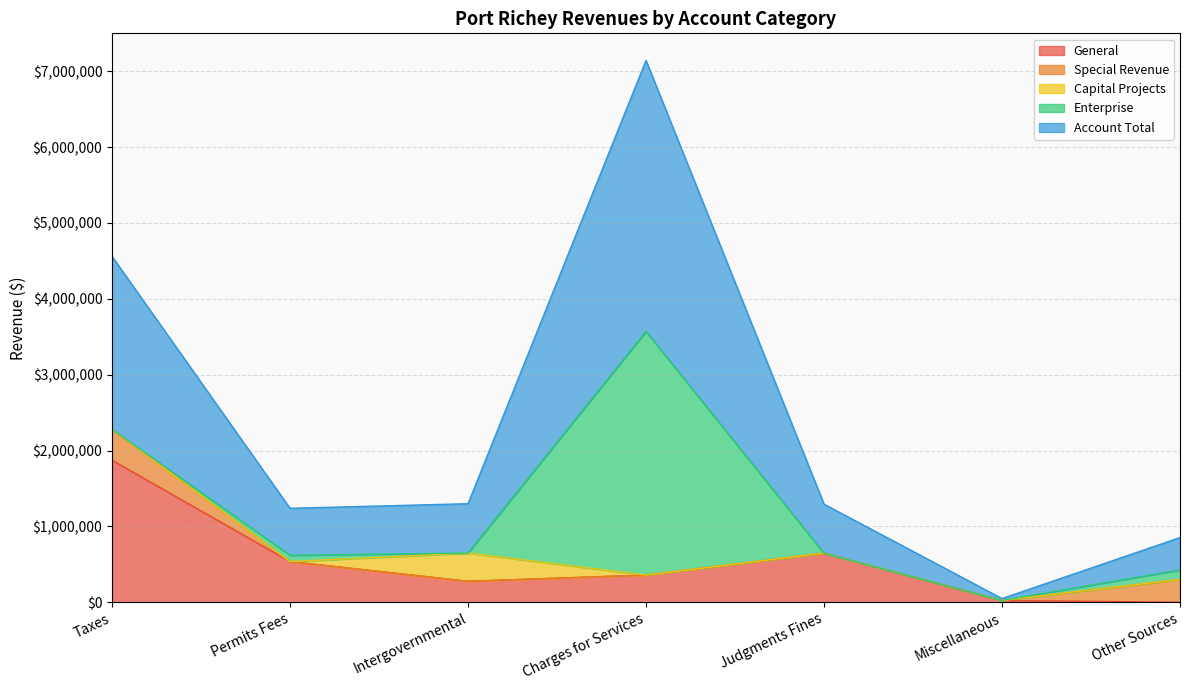

What is the total value across all series at Intergovernmental?

1299032